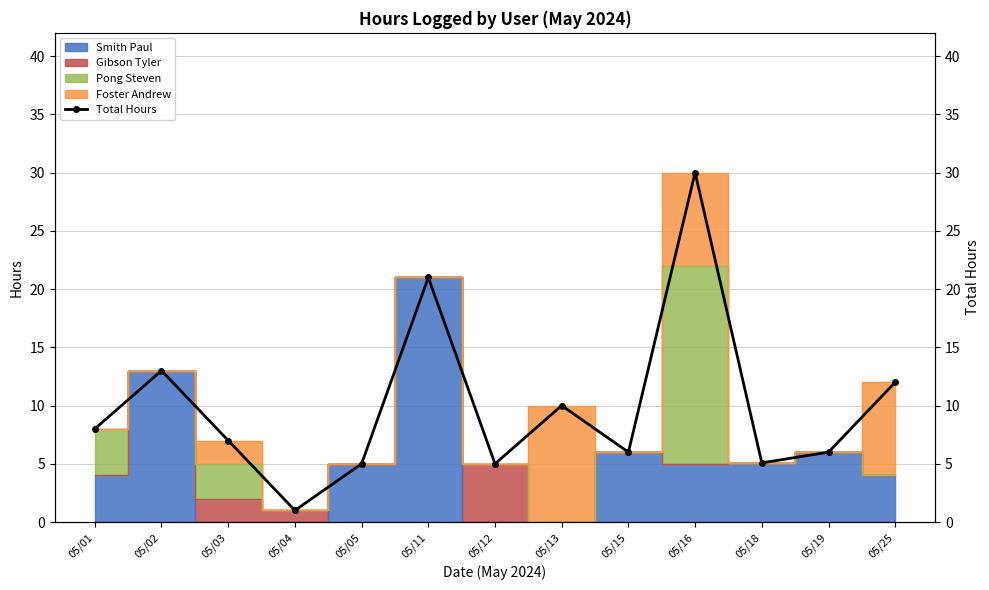

List the labels in order of value, smallest first.

05/04, 05/05, 05/12, 05/18, 05/15, 05/19, 05/03, 05/01, 05/13, 05/25, 05/02, 05/11, 05/16